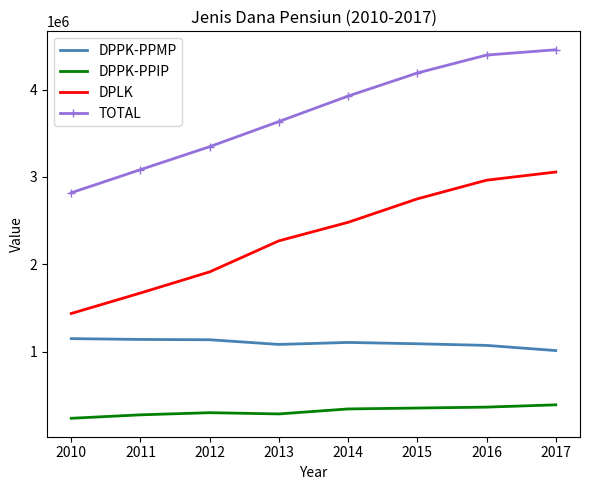

Which category has the lowest value across all series?

2010